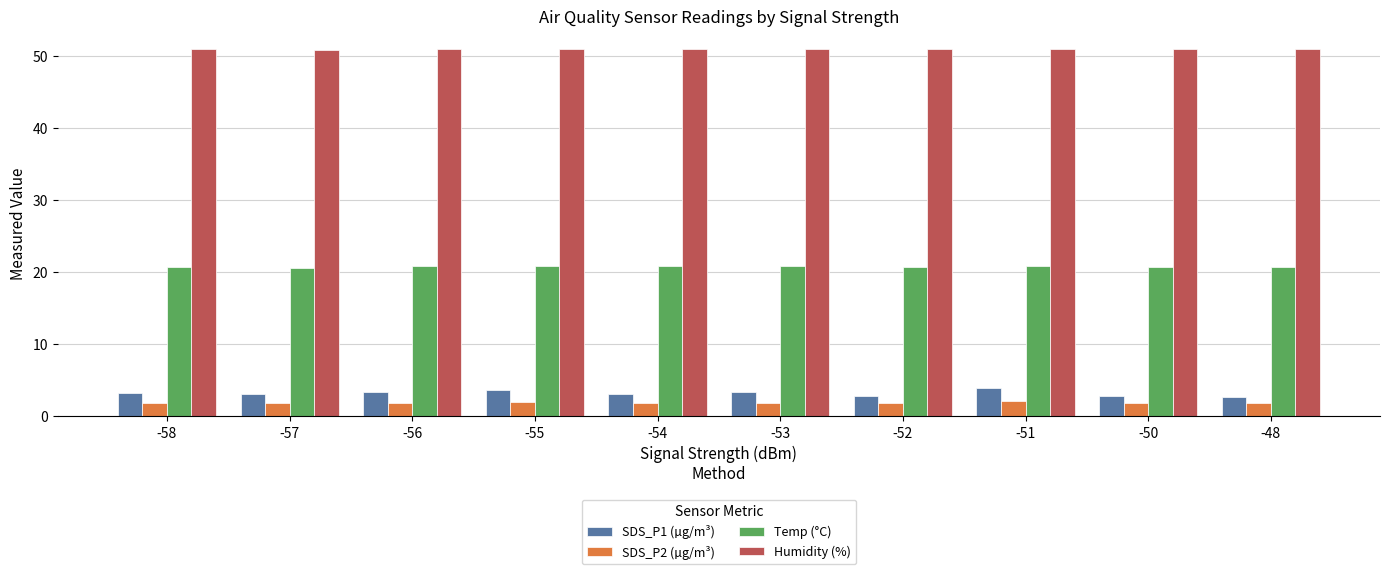

Rank the series at -53 from highest to lowest value.

Humidity (%), Temp (°C), SDS_P1 (µg/m³), SDS_P2 (µg/m³)